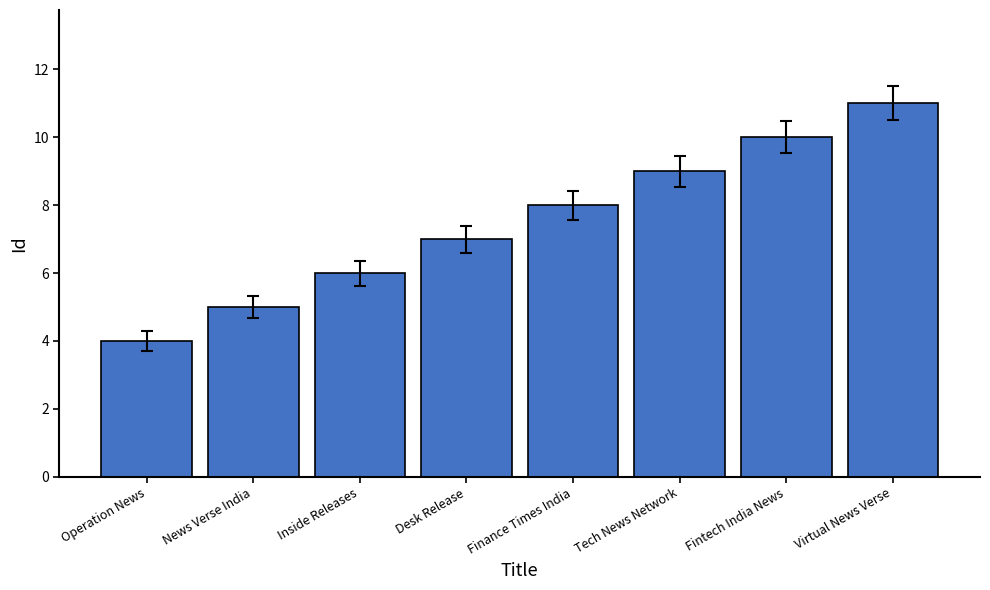

What is the sum of all values?

60